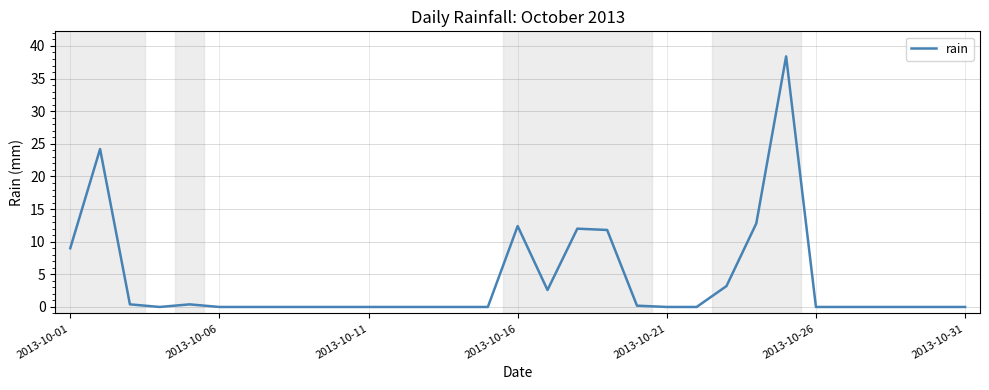

What is the maximum value shown in the chart?

38.4